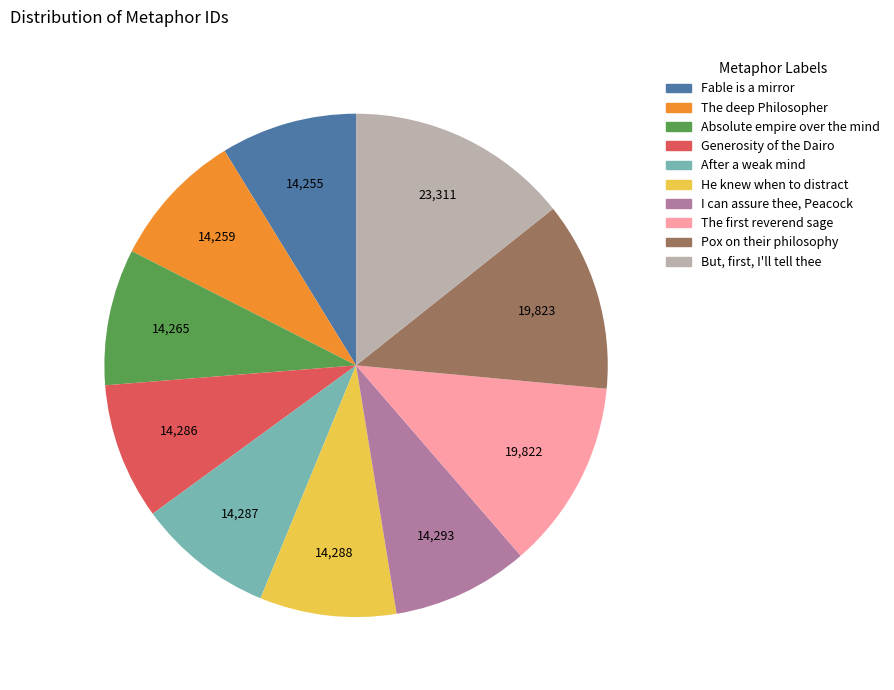

Combined, do He knew when to distract and Pox on their philosophy account for over 50%?

No